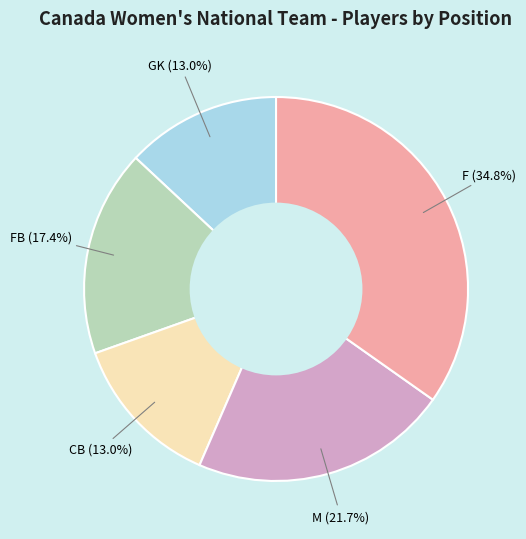

Is there any slice that represents more than half of the pie?

No